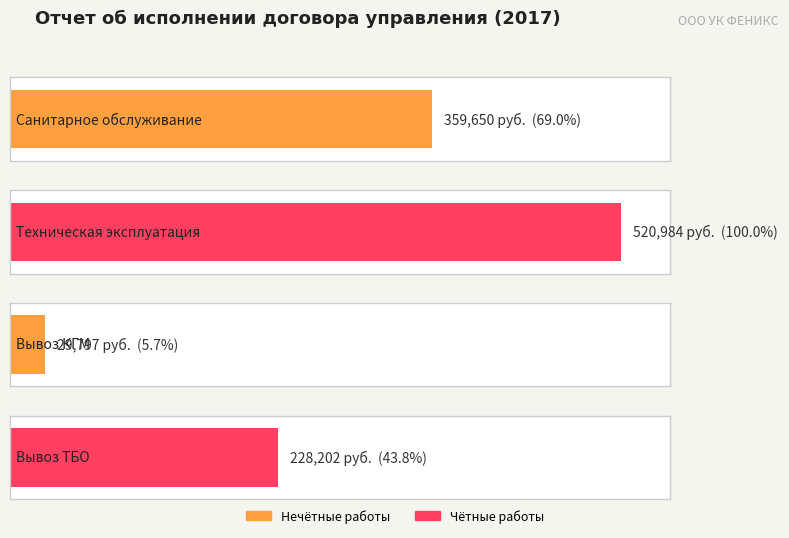

List the labels in order of value, largest first.

Техническая эксплуатация, Санитарное обслуживание, Вывоз ТБО, Вывоз КГМ